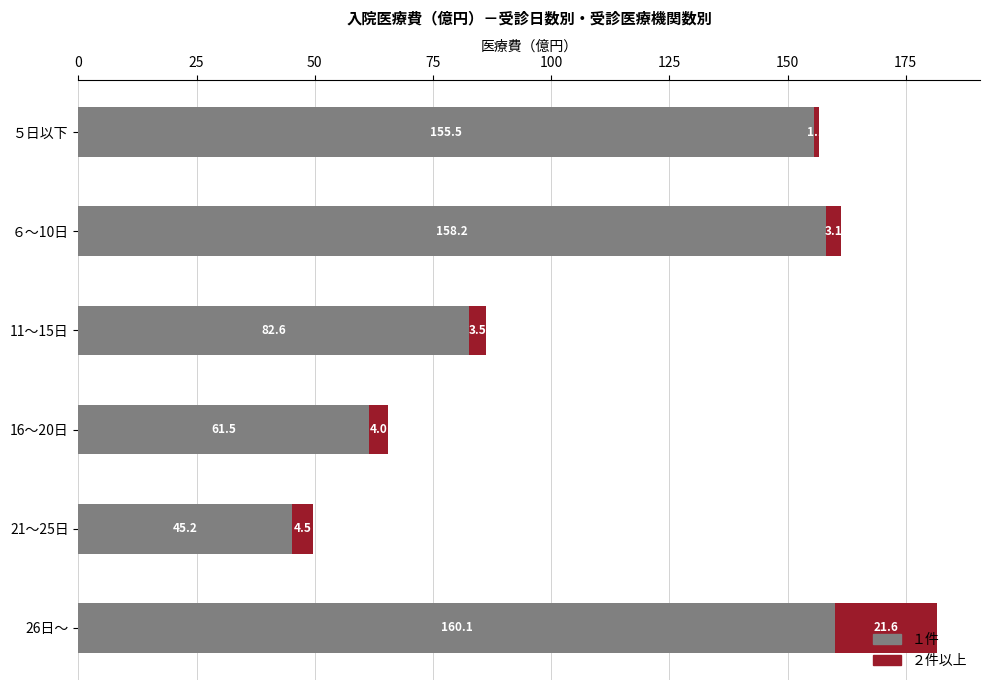

At which category is the sum across all series the highest?

26日～